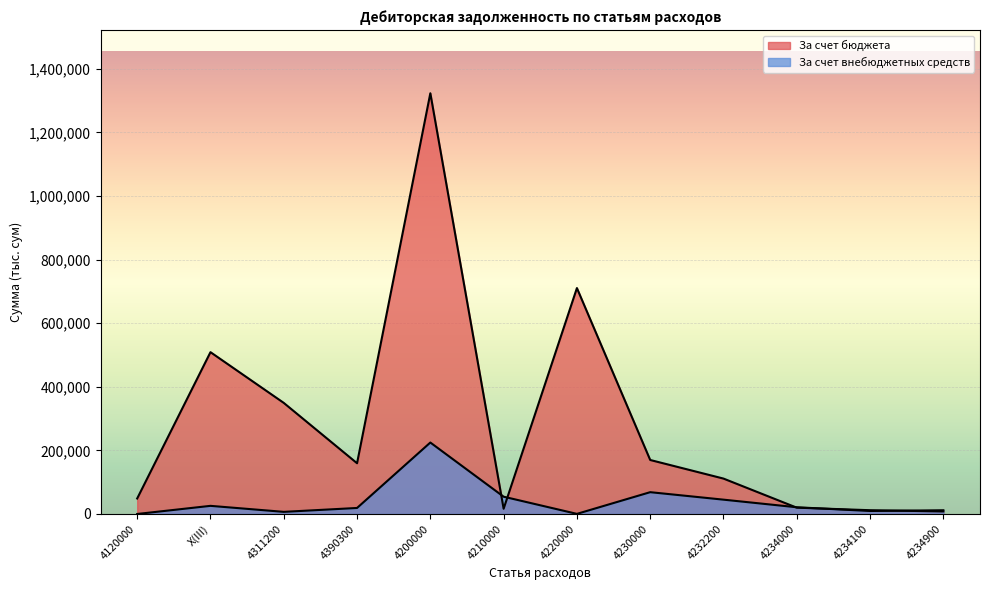

Is it true that За счет внебюджетных средств equals 6841.6 at 4234900?

False